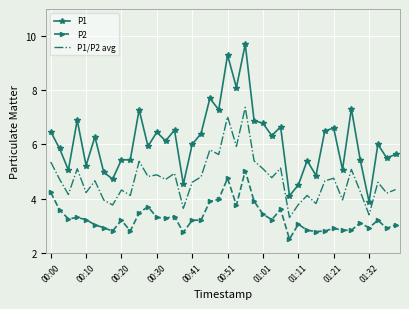

Which series has the largest total across all categories?

P1